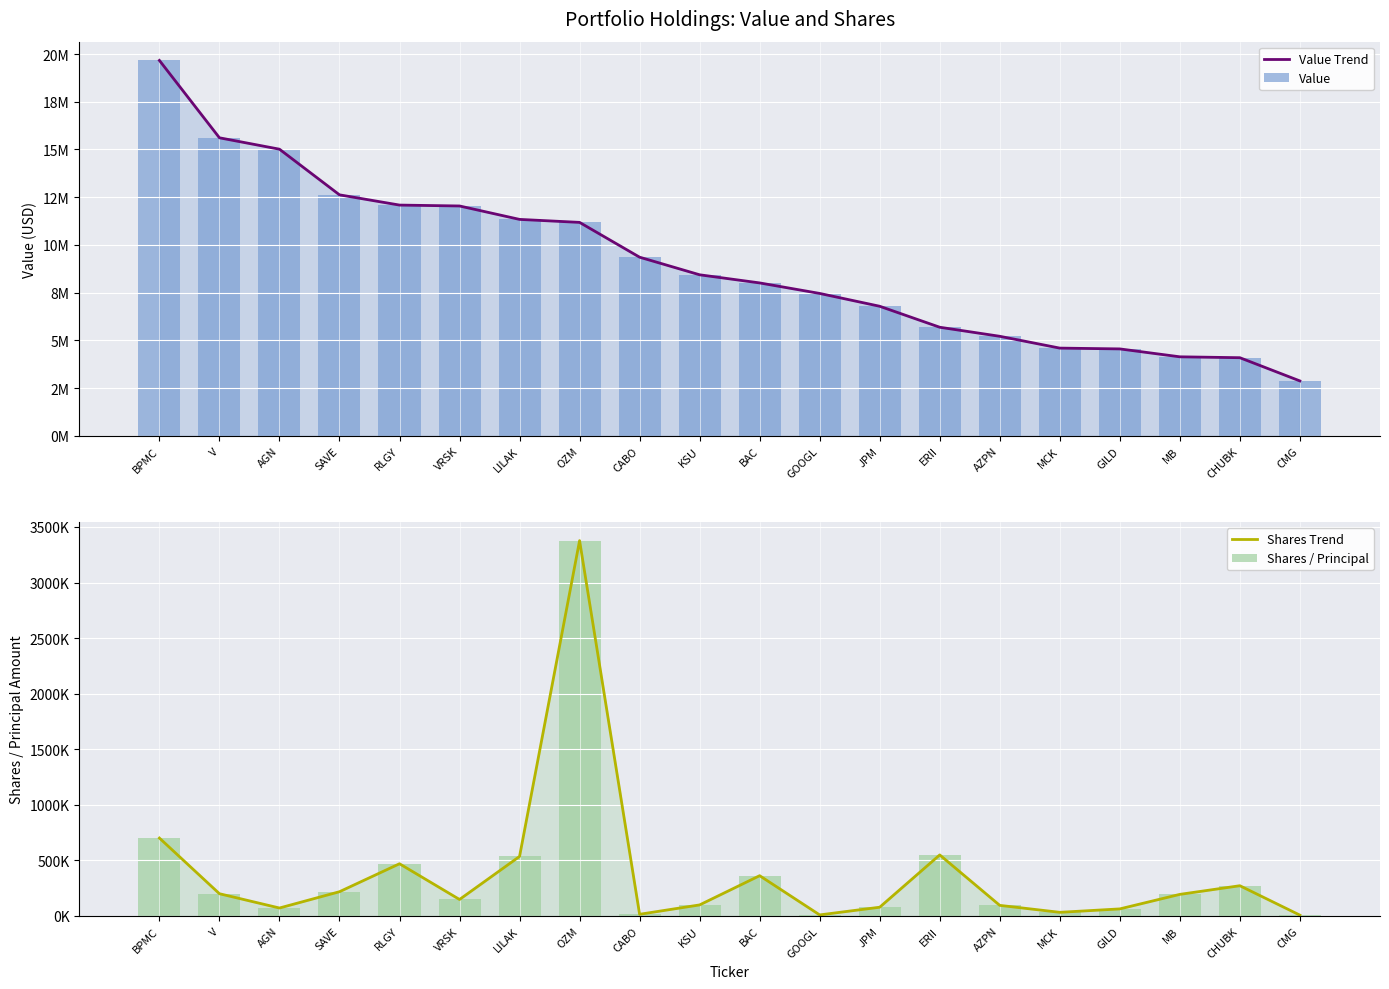

True or false: Shares / Principal has a value of 15425 at GOOGL.

False